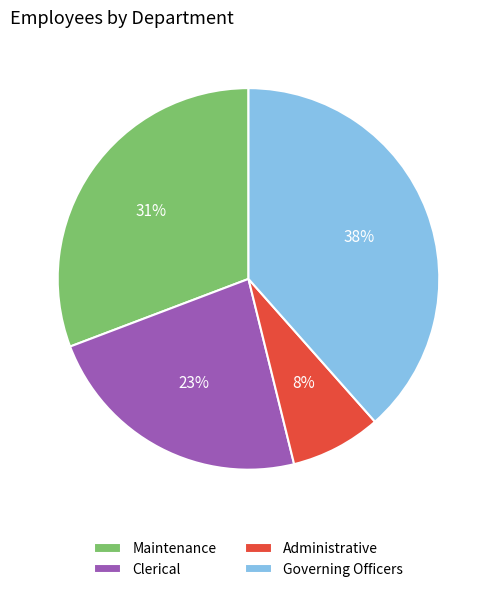

How many slices are in this pie chart?

4